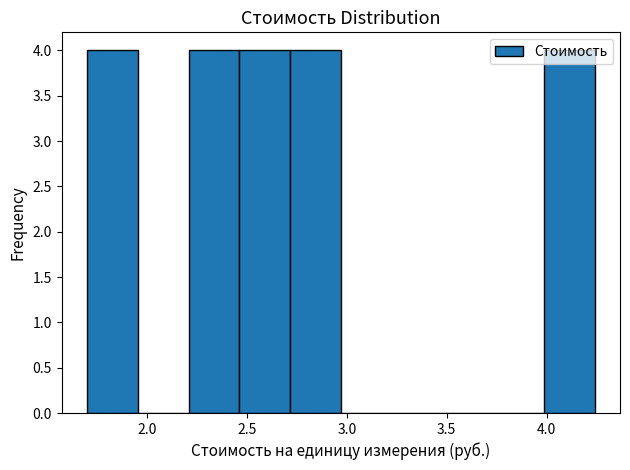

What is the height of the bar covering 4.00 to 4.25 on the x-axis? Neither the bar edges nor the heights are printed on the chart, so give them approximately, as read against the axes.

4